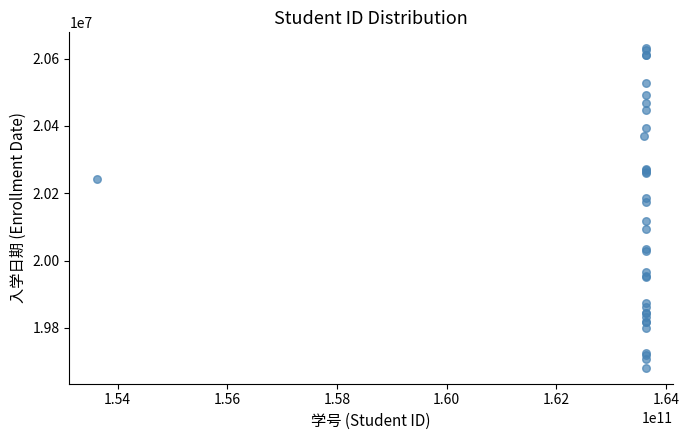

What Y value in the scatter plot is closest to 20156148?

20175135.4